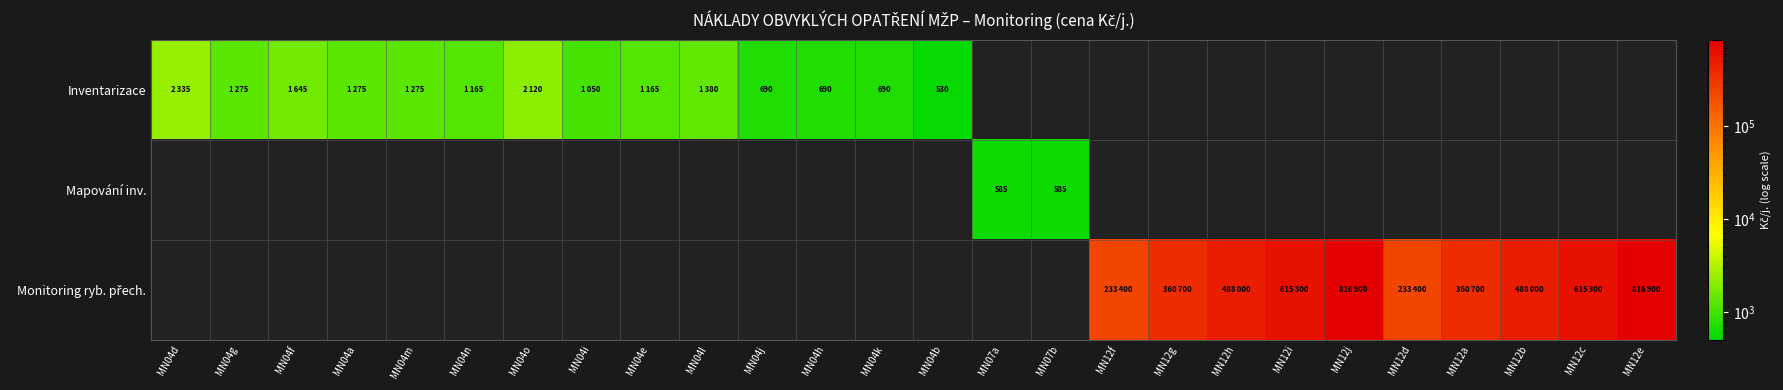

Is it true that Mapování inv. equals 192 at MN07a?

False